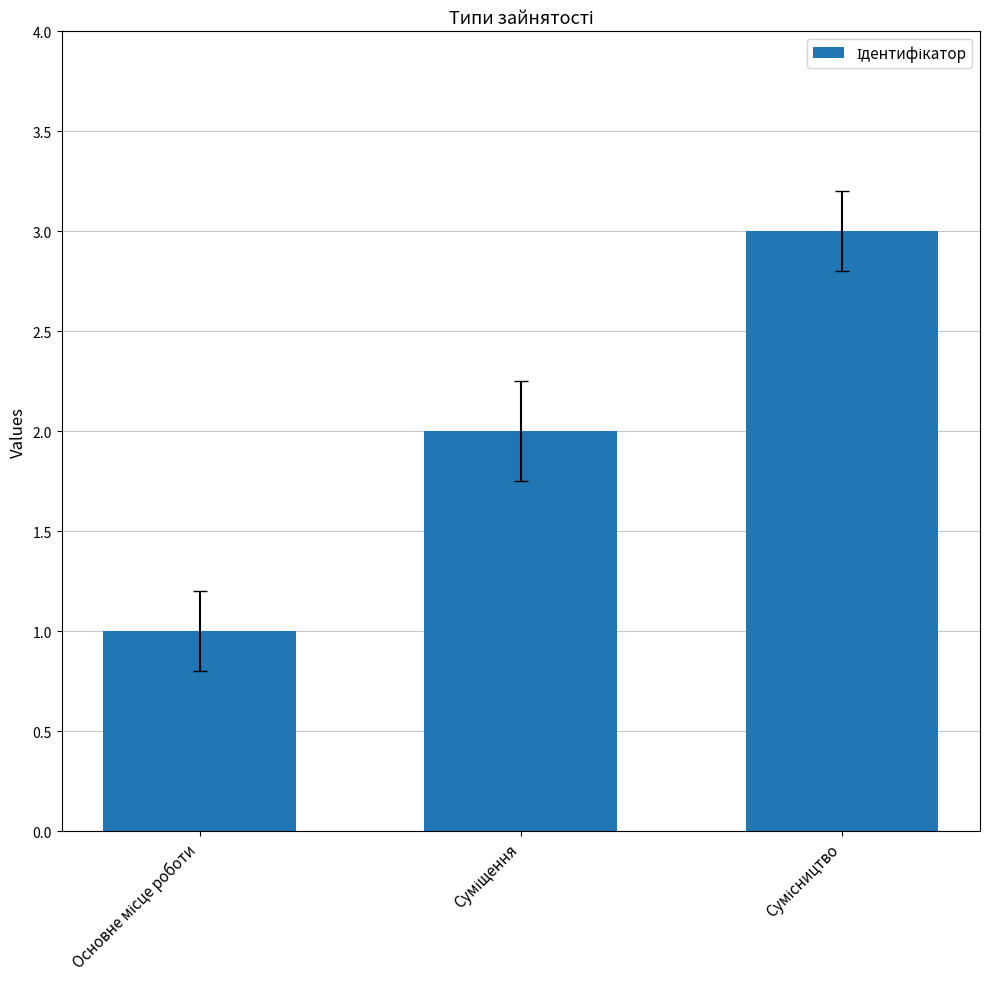

What is the maximum value shown in the chart?

3